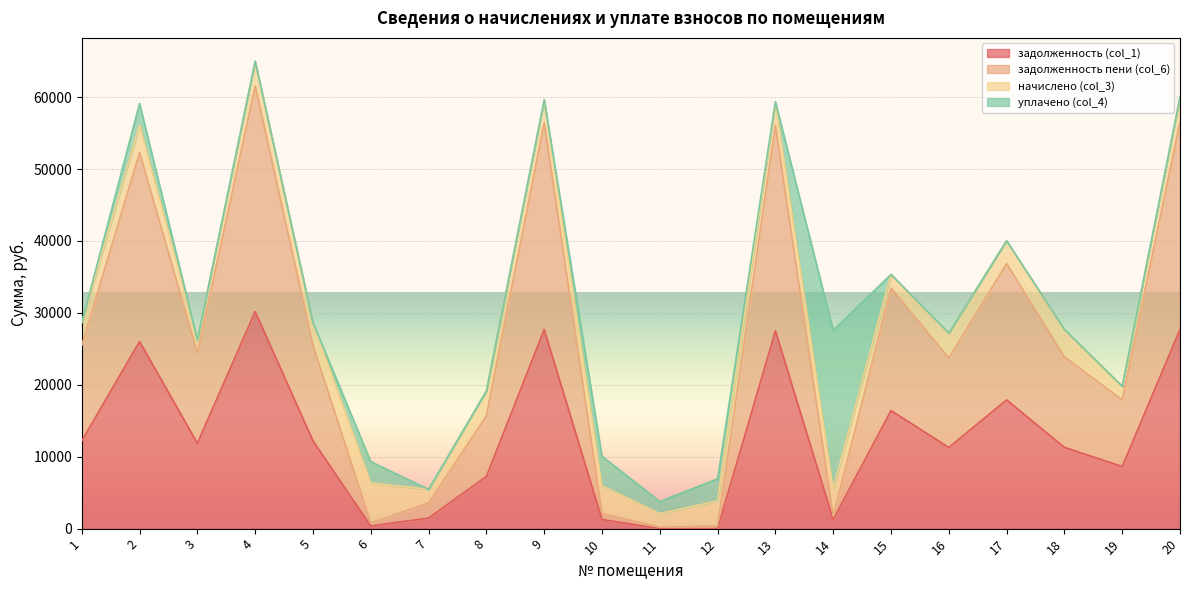

The value of задолженность (col_1) at 8 is 7261.6. True or false?

True